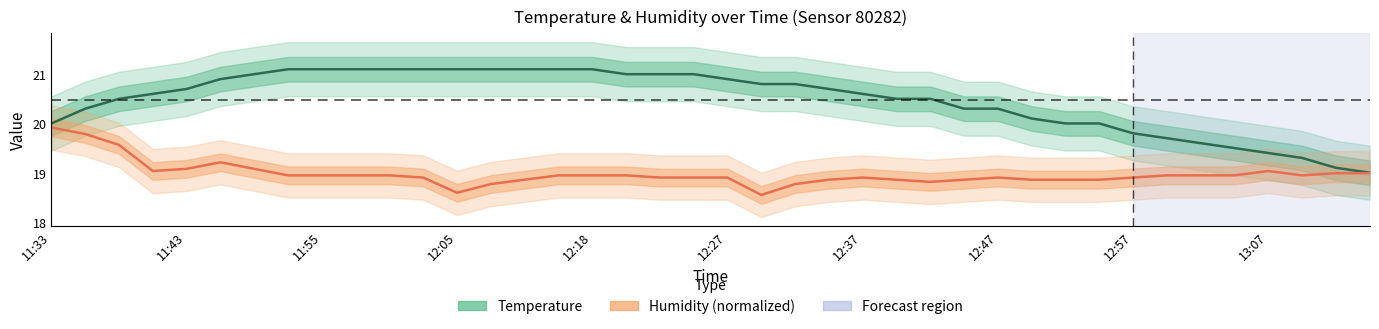

Which series has the largest total across all categories?

temperature